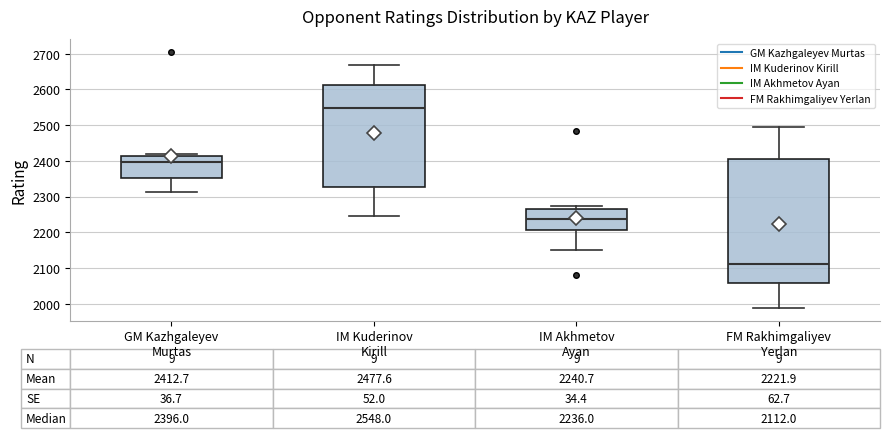

Comparing the boxes themselves (not the whiskers), which one is the tallest?

FM Rakhimgaliyev Yerlan